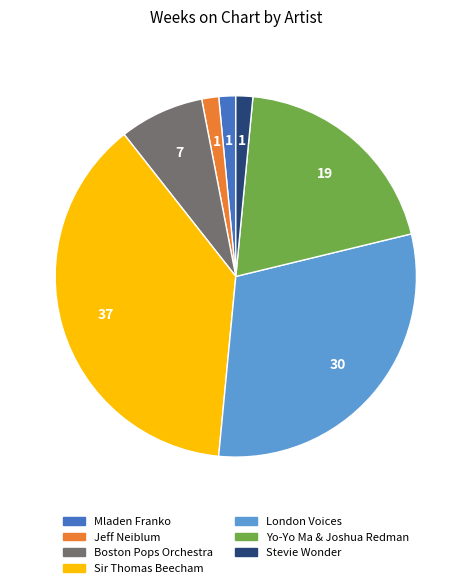

Is there a majority slice in this chart?

No